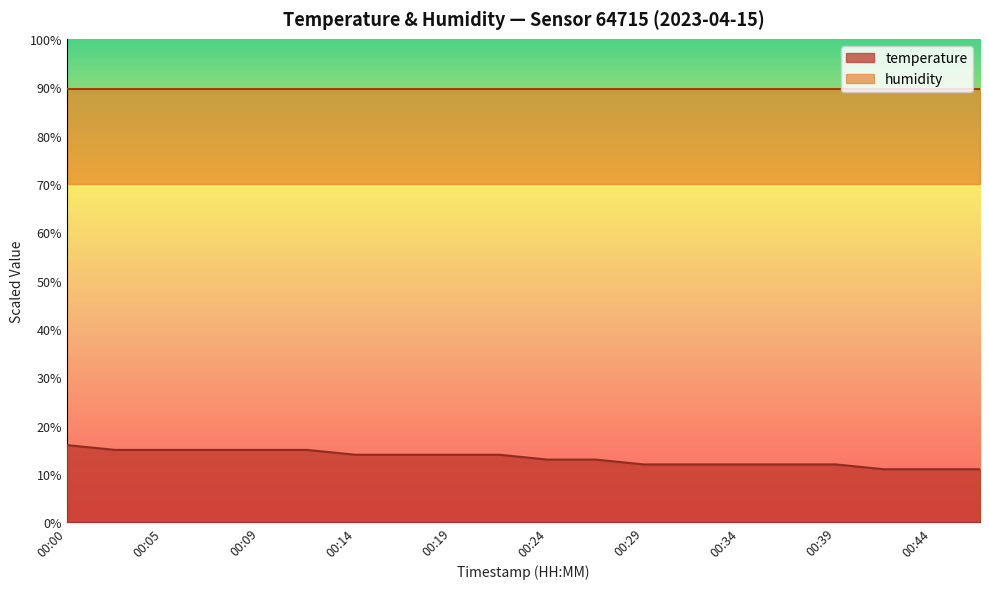

The chart shows a value of 14.0 at 00:19. True or false?

True